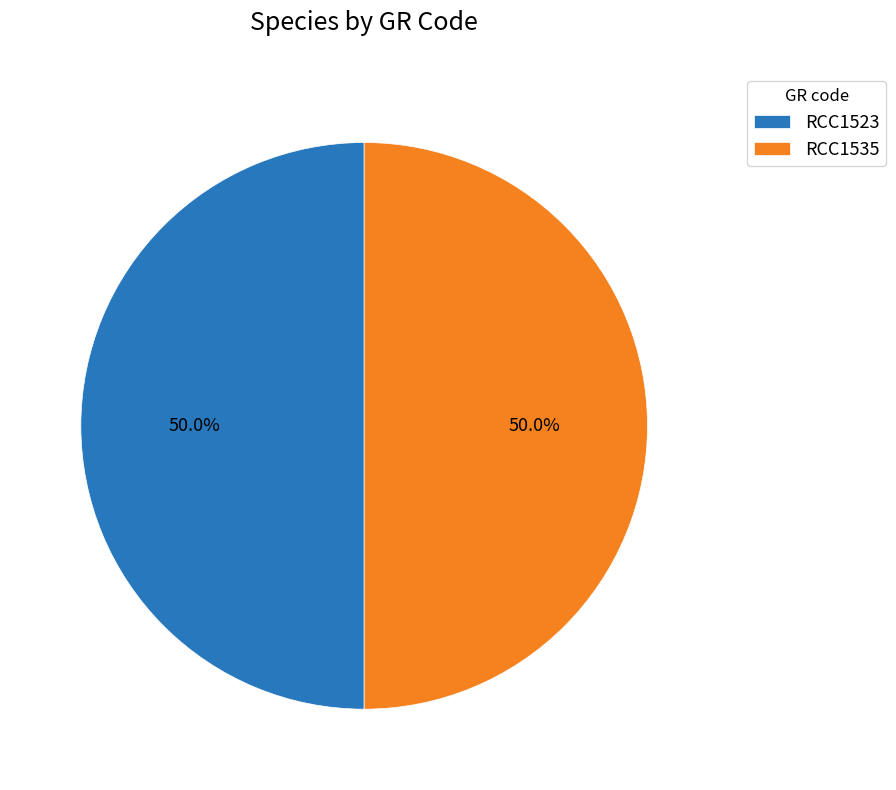

What portion of the pie excludes RCC1535?

50.0%